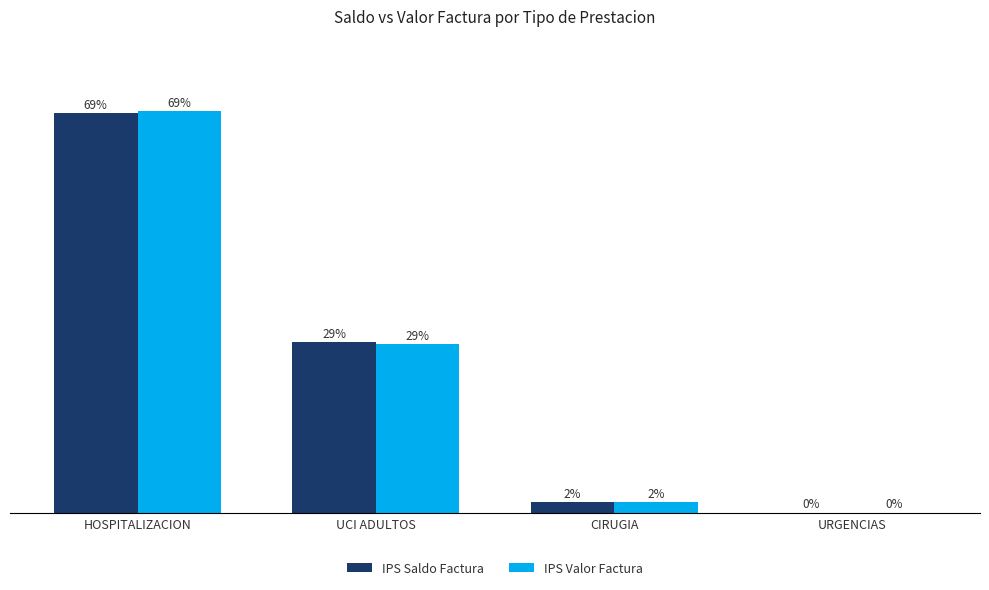

At which label is IPS Saldo Factura closest to 34?

UCI ADULTOS